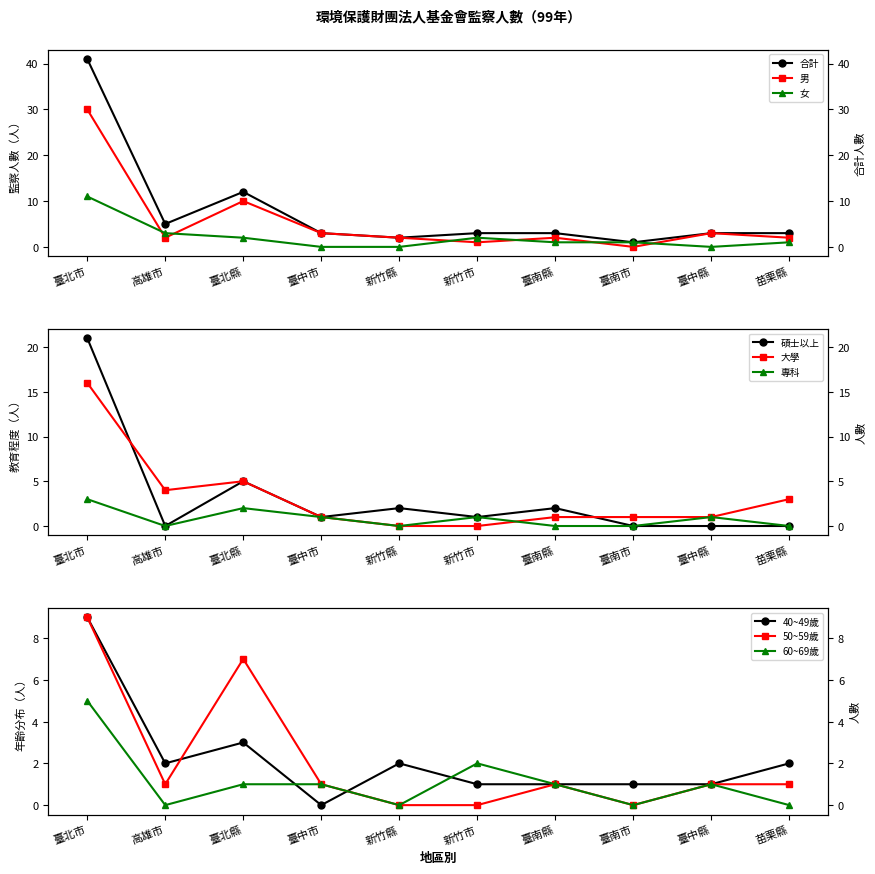

At 臺南市, list the series in order from smallest to largest.

男, 合計, 女